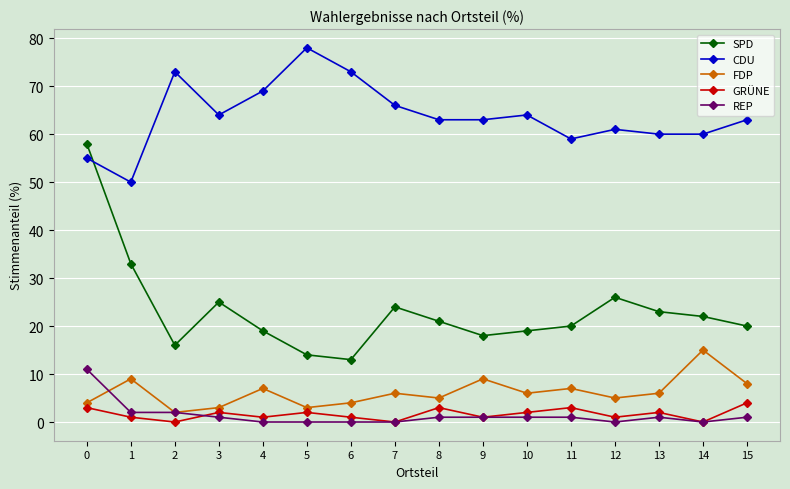

Which series has the largest total across all categories?

CDU